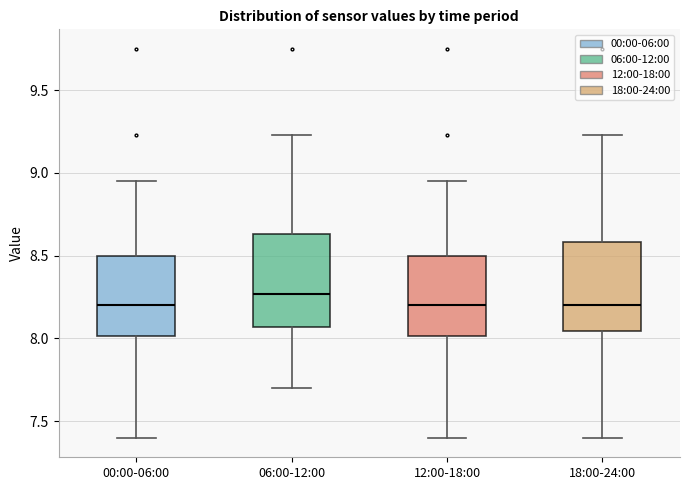

Reading left to right, transcribe this box plot: for each box, give where its median line is, the range the box spans, and where its two whiskers end, as read against the y-axis. The values are not printed on the chart, so give them approximately, as read against the axis.

00:00-06:00: median 8.20, box 8.00 to 8.50, whiskers 7.40 to 8.95
06:00-12:00: median 8.25, box 8.05 to 8.65, whiskers 7.70 to 9.25
12:00-18:00: median 8.20, box 8.00 to 8.50, whiskers 7.40 to 8.95
18:00-24:00: median 8.20, box 8.05 to 8.60, whiskers 7.40 to 9.25